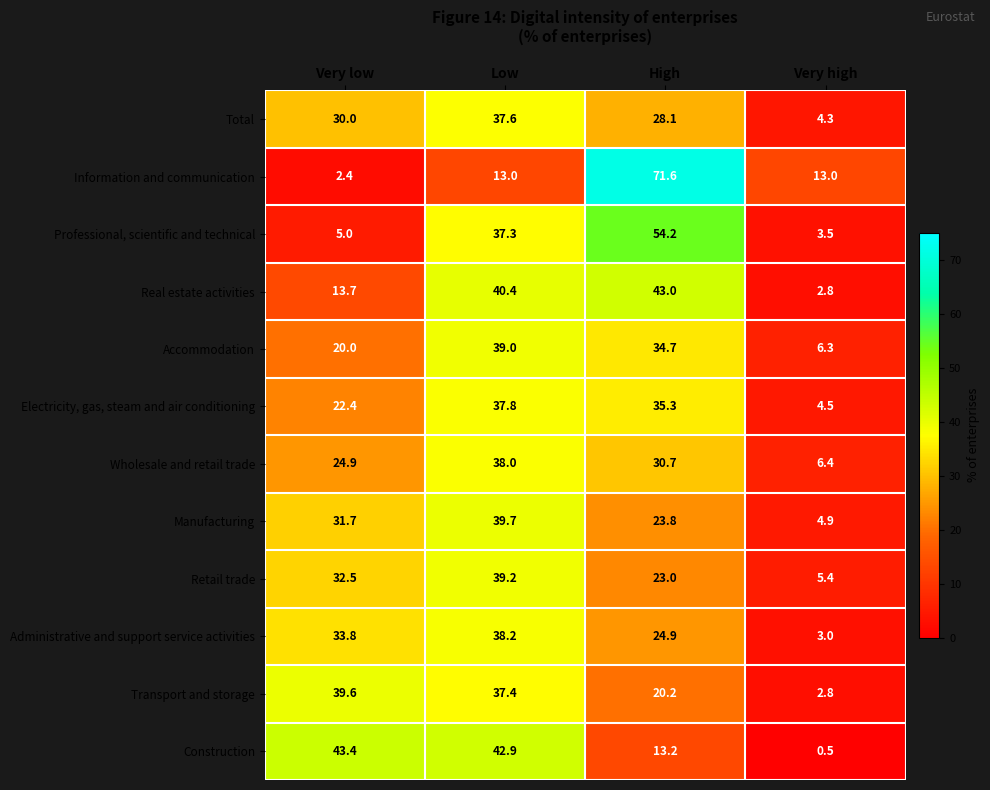

Count the number of categories in the chart.

4